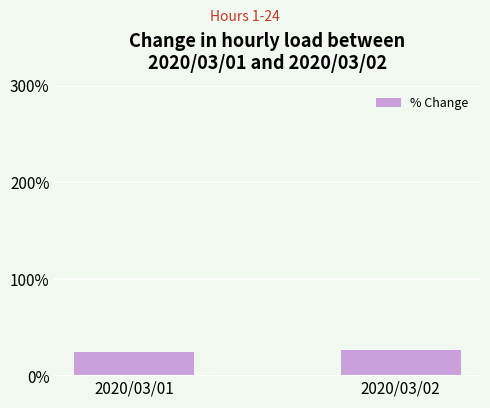

Count the values in the range 25 to 26.

1